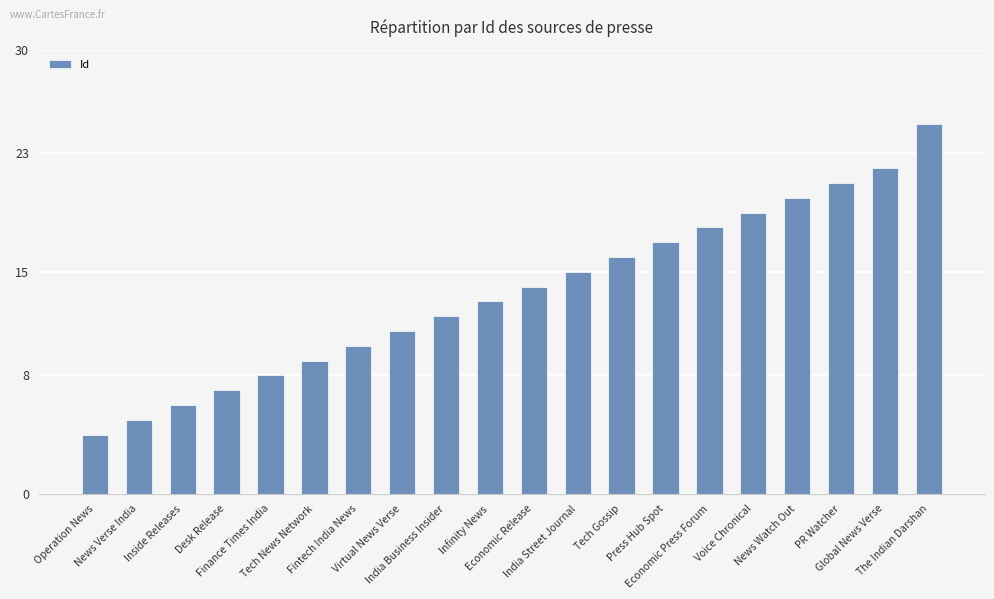

True or false: the data shows 11 at Virtual News Verse.

True